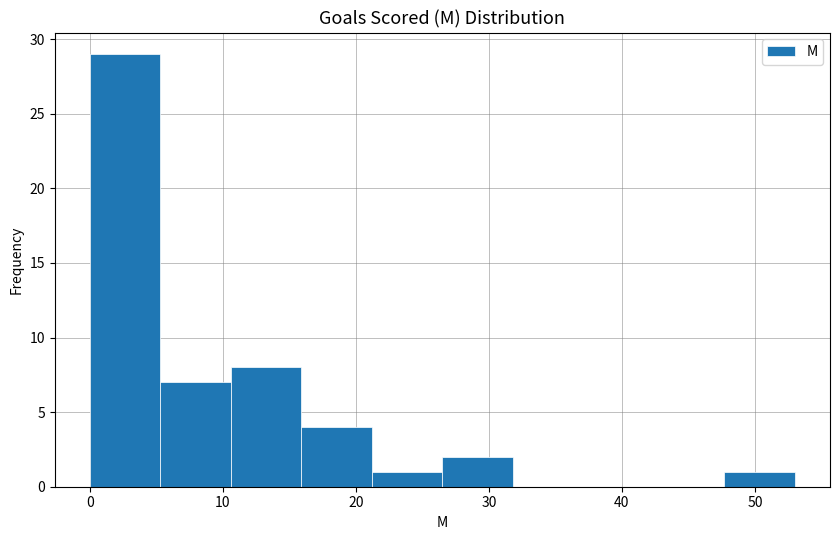

What is the height of the bar covering 26.5 to 31.8 on the x-axis? Neither the bar edges nor the heights are printed on the chart, so give them approximately, as read against the axes.

2